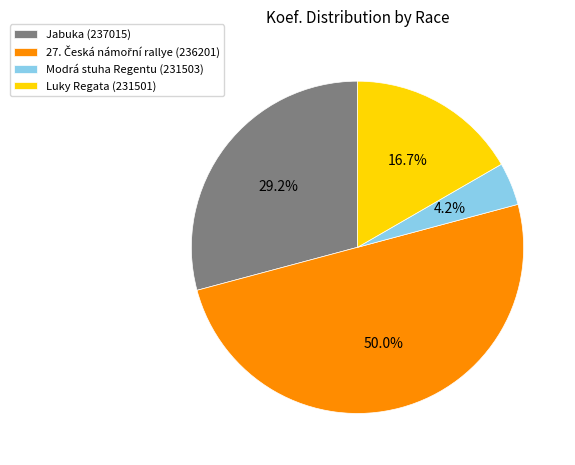

What is the smallest slice in the pie chart?

Modrá stuha Regentu (231503)